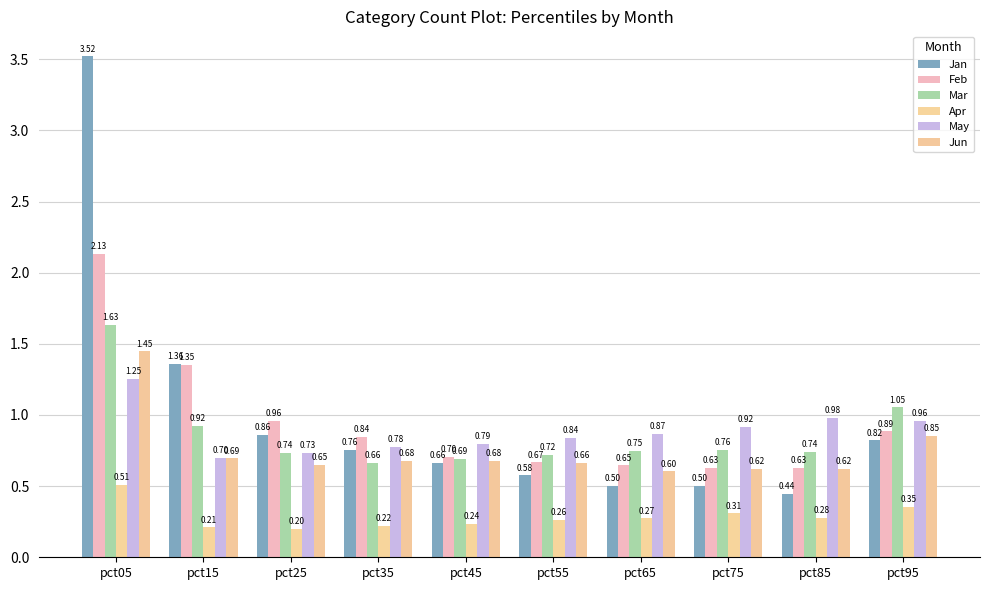

What is the sum of all Jun values?

7.5